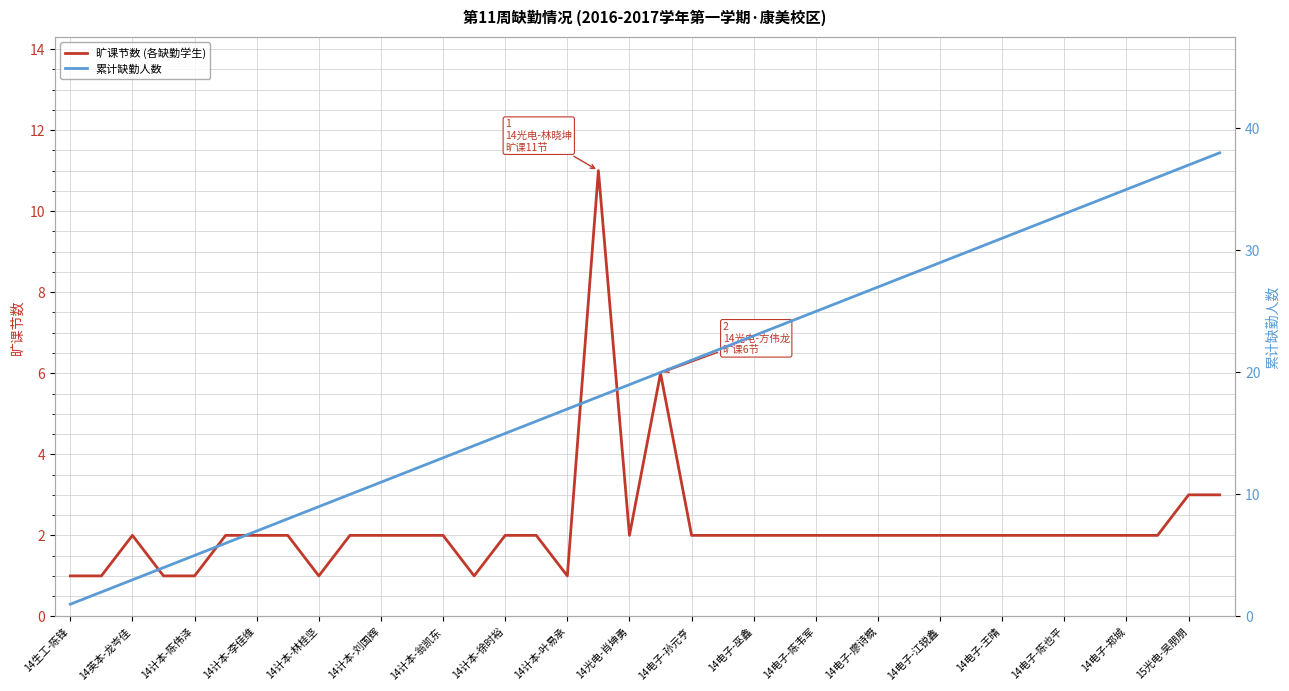

What is the maximum value shown in the chart?

38